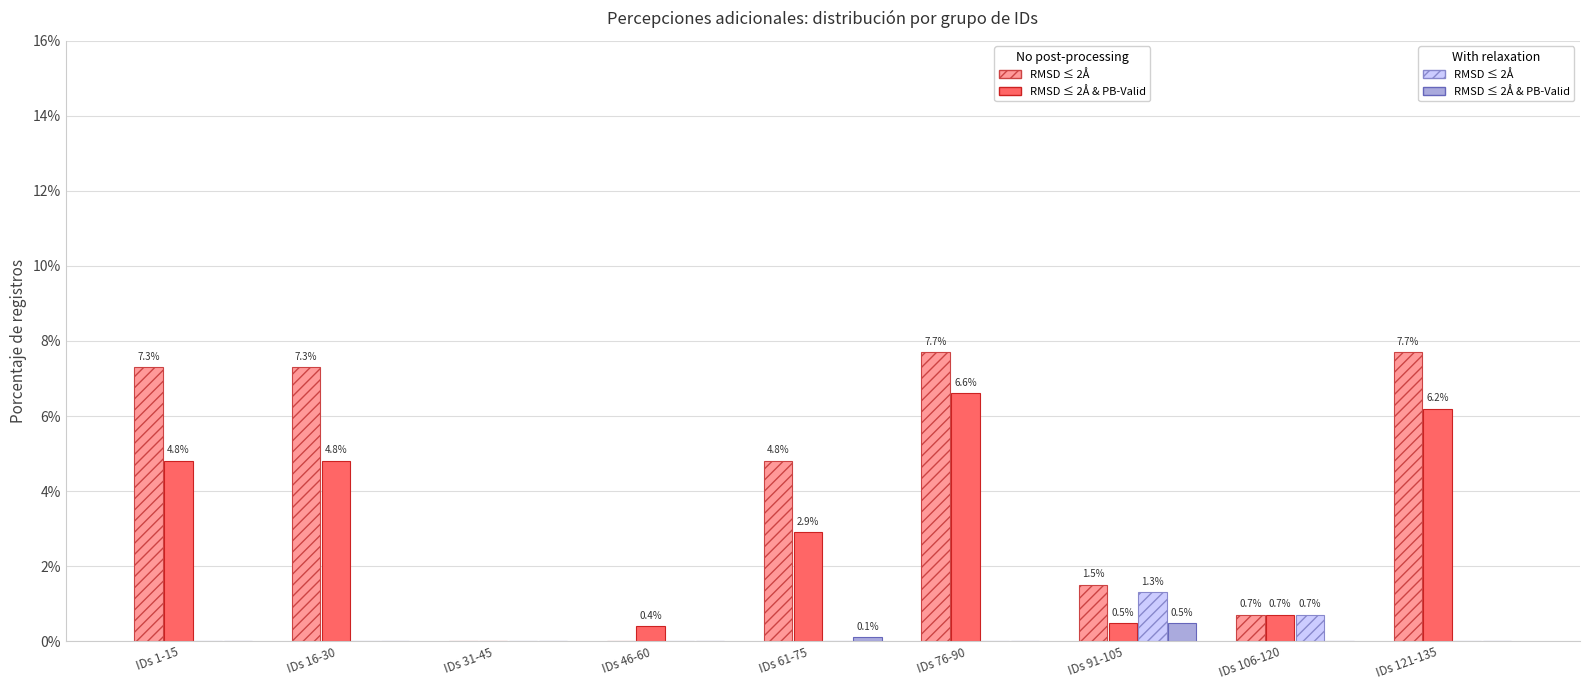

At which category is the sum across all series the highest?

IDs 76-90